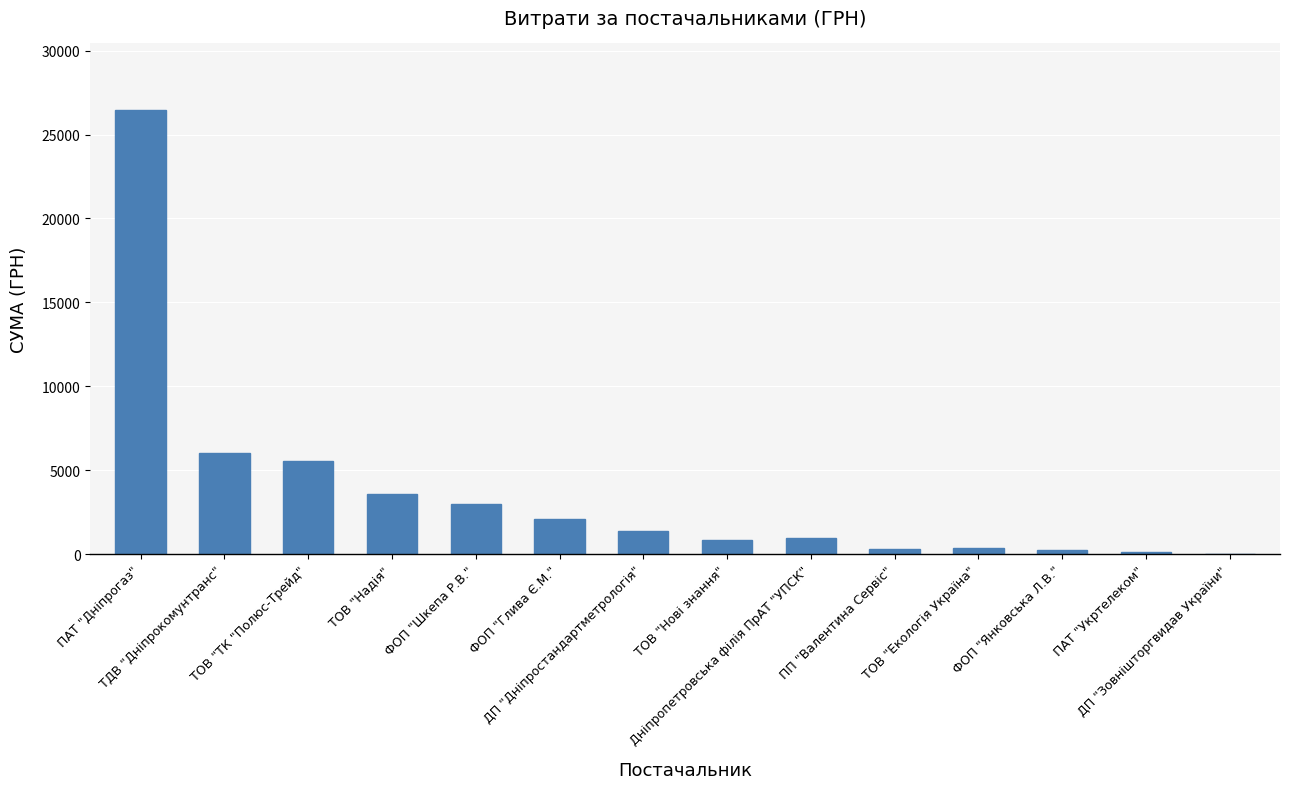

Which category has the highest value across all series?

ПАТ "Дніпрогаз"